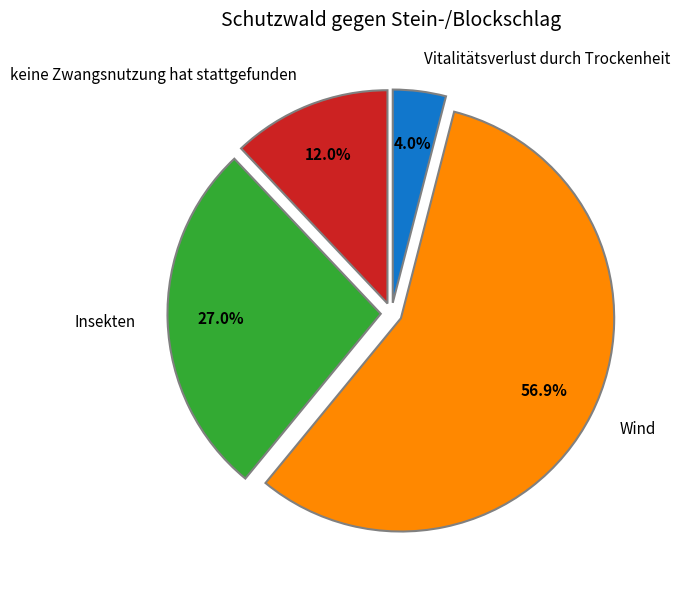

What percentage is NOT represented by keine Zwangsnutzung hat stattgefunden?

88.0%